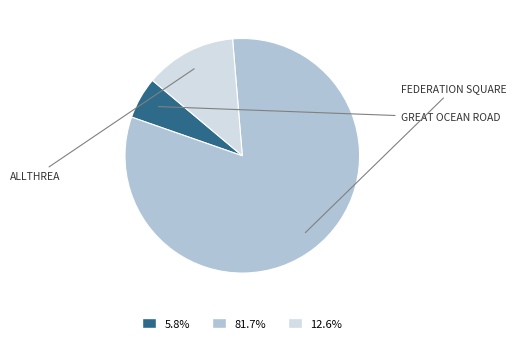

To the nearest percent, what is the difference between the GREAT OCEAN ROAD and ALLTHREA slice percentages?

7%